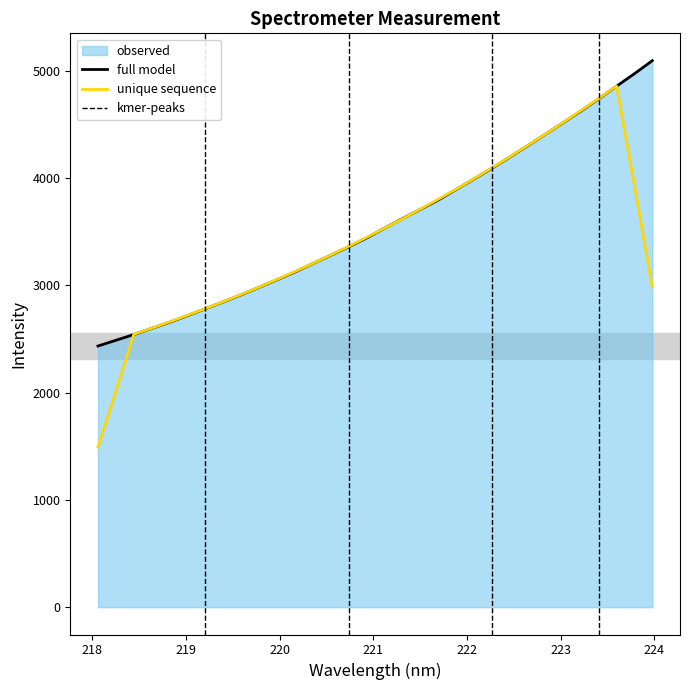

Reading left to right, extract all data points from this chart.

218.0596=2435.6	218.2508=2489.1	218.442=2542.3	218.6332=2599.9	218.8244=2656.9	219.0156=2718.3	219.2067=2782.7	219.3979=2847.3	219.589=2913.3	219.7801=2982.9	219.9712=3053.2	220.1623=3125.6	220.3533=3204.0	220.5444=3280.8	220.7354=3360.7	220.9264=3441.9	221.1174=3533.1	221.3083=3622.2	221.4993=3708.1	221.6902=3794.9	221.8812=3893.5	222.0721=3991.3	222.263=4091.3	222.4538=4195.4	222.6447=4300.6	222.8355=4408.9	223.0264=4517.2	223.2172=4626.5	223.408=4740.6	223.5987=4858.6	223.7895=4975.1	223.9802=5096.7